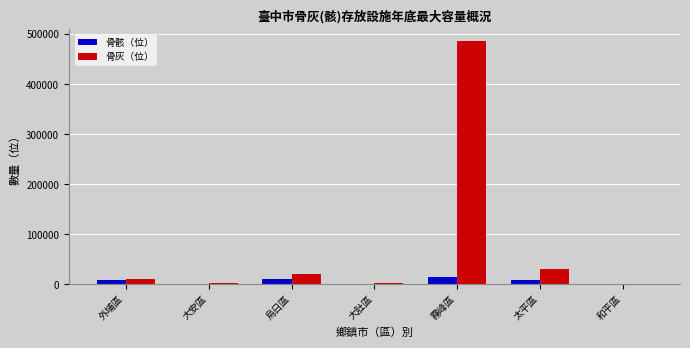

Where does the 骨骸（位） series first go above 8168?

外埔區